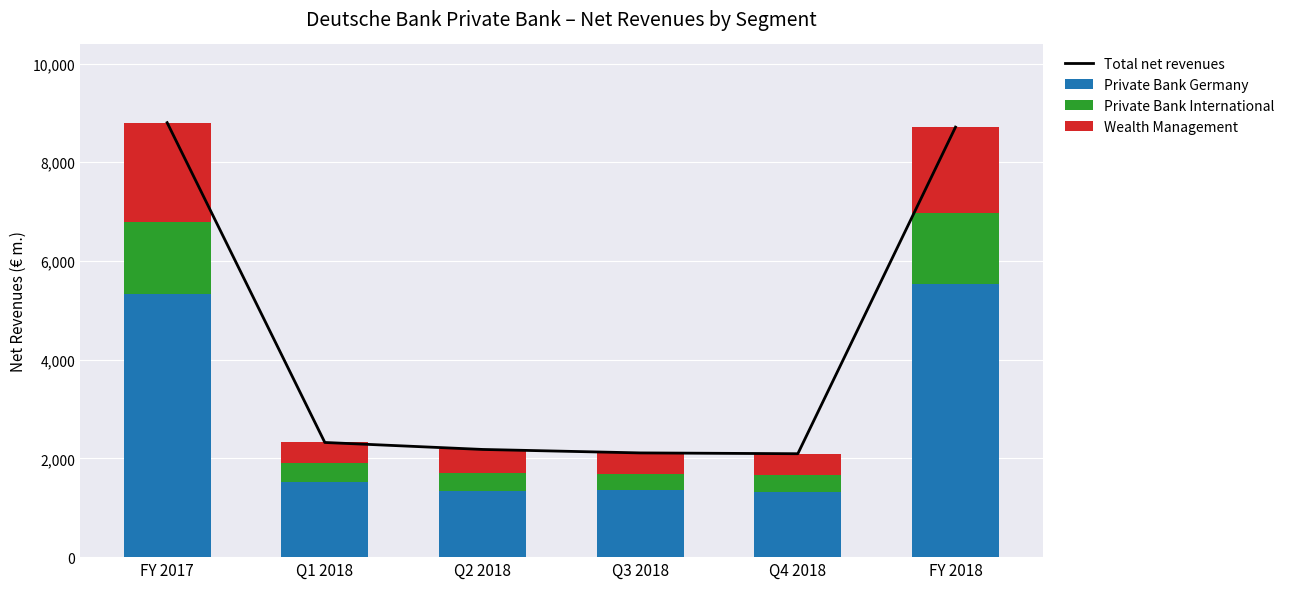

What is the approximate value of Private Bank International at Q4 2018?

349.0